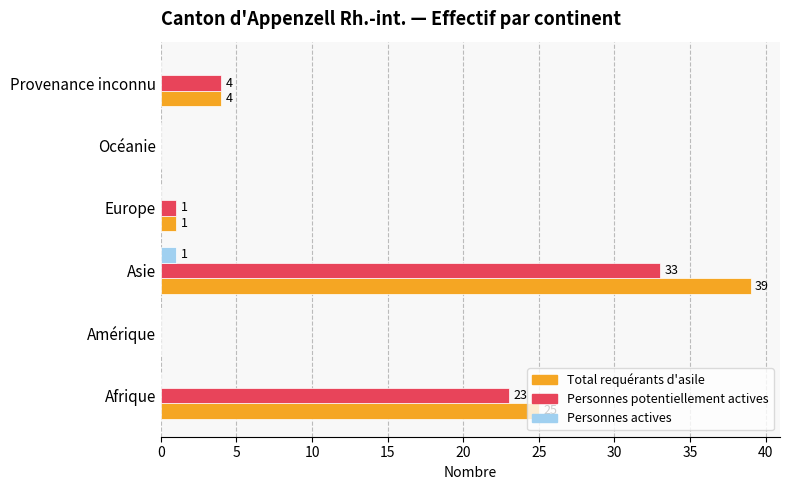

What is the sum of the Personnes potentiellement actives values at Océanie and Afrique?

23